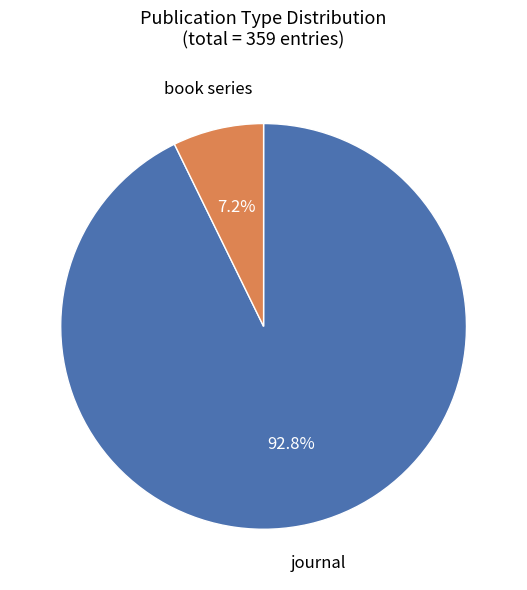

How many segments does this pie chart have?

2